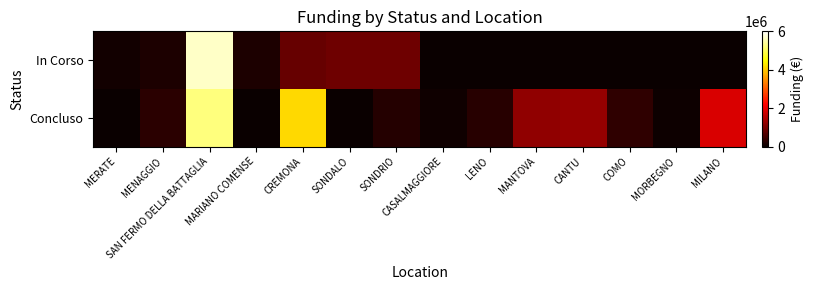

Reading left to right, transcribe all the data shown in this chart.

In Corso: MERATE=75000.0	MENAGGIO=165553.7	SAN FERMO DELLA BATTAGLIA=5661258.7	MARIANO COMENSE=165553.7	CREMONA=833874.0	SONDALO=914000.0	SONDRIO=914000.0	CASALMAGGIORE=0.0	LENO=0.0	MANTOVA=0.0	CANTU=0.0	COMO=0.0	MORBEGNO=0.0	MILANO=0.0
Concluso: MERATE=0.0	MENAGGIO=286114.4	SAN FERMO DELLA BATTAGLIA=5207086.2	MARIANO COMENSE=0.0	CREMONA=4132595.6	SONDALO=0.0	SONDRIO=247700.0	CASALMAGGIORE=57564.0	LENO=269021.9	MANTOVA=1206048.8	CANTU=1242450.0	COMO=344882.5	MORBEGNO=36600.0	MILANO=1866366.7